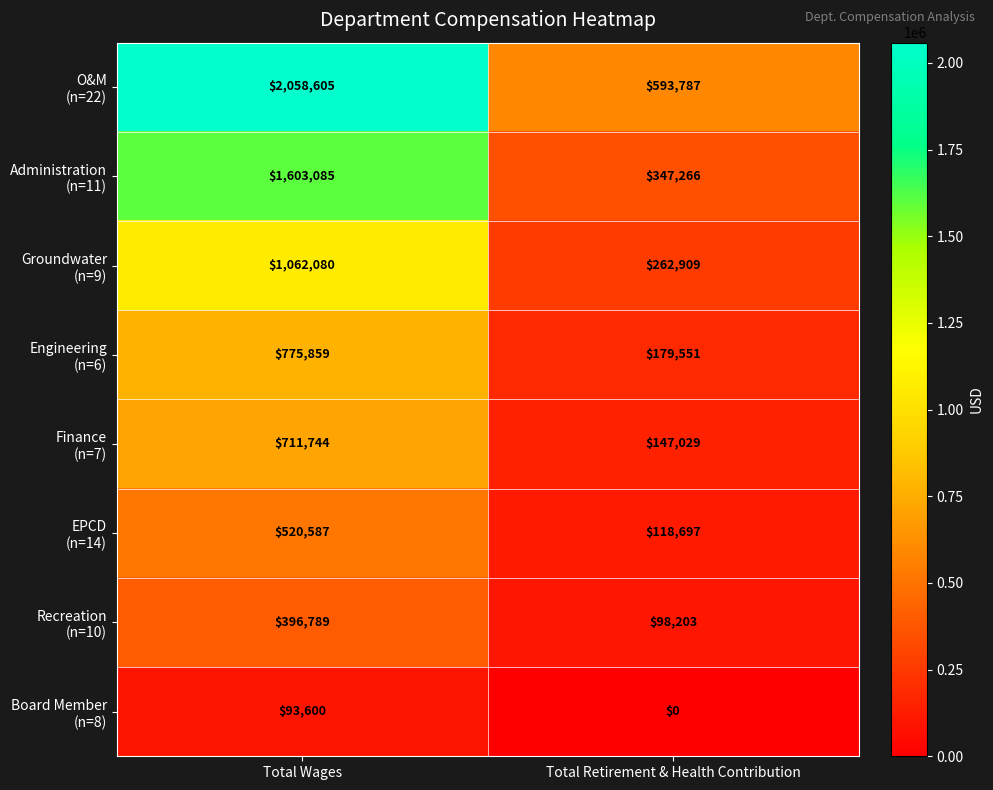

How many series are shown in this chart?

8